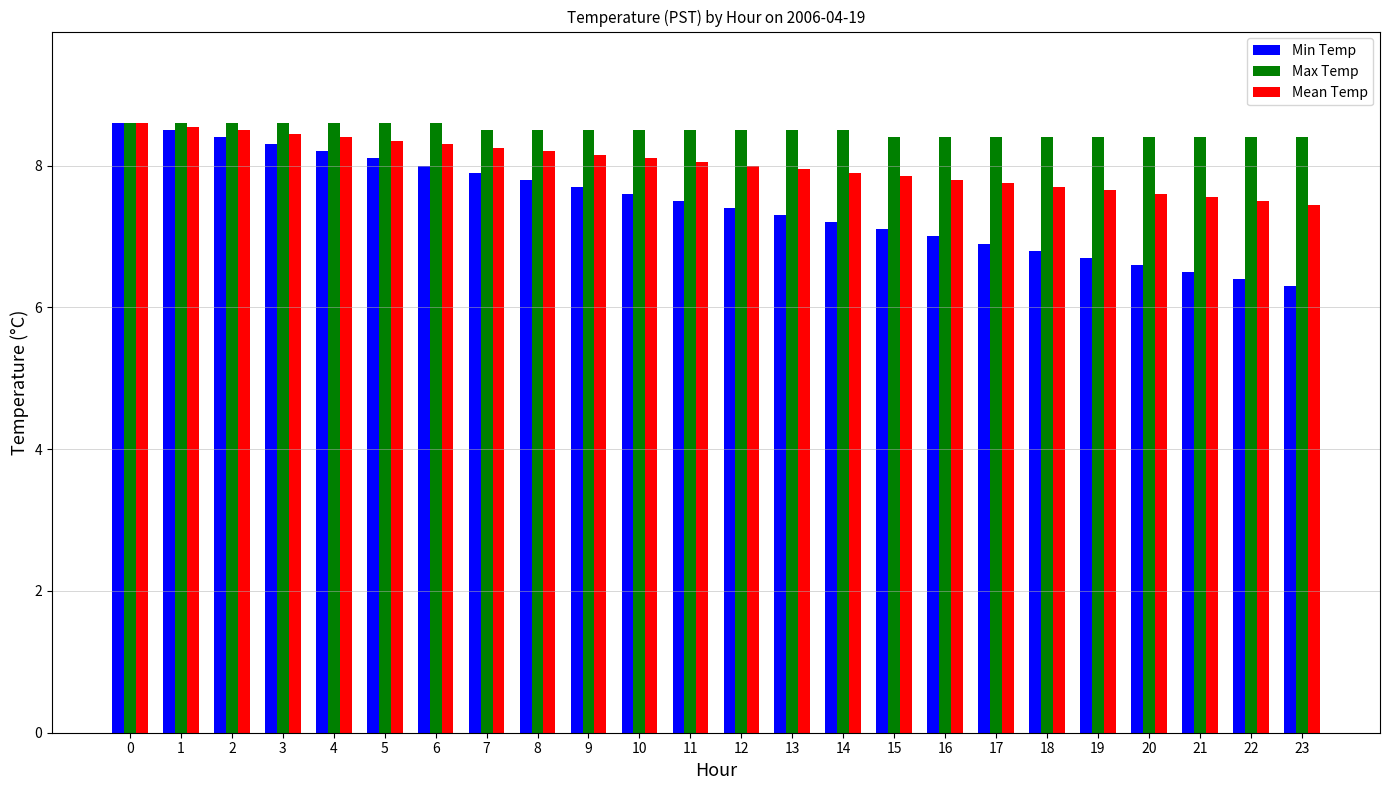

What is the sum of all Min Temp values?

178.8